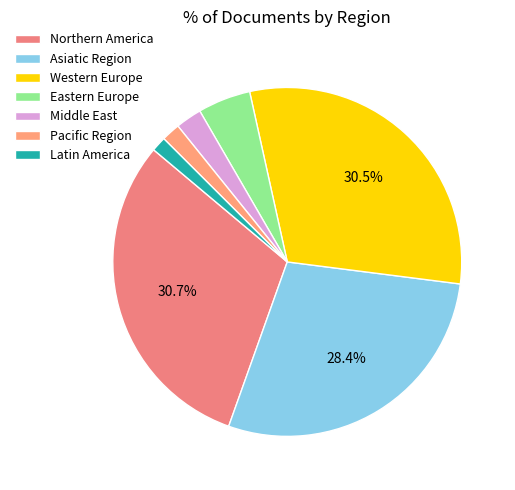

True or false: Asiatic Region accounts for 28% of the total.

True